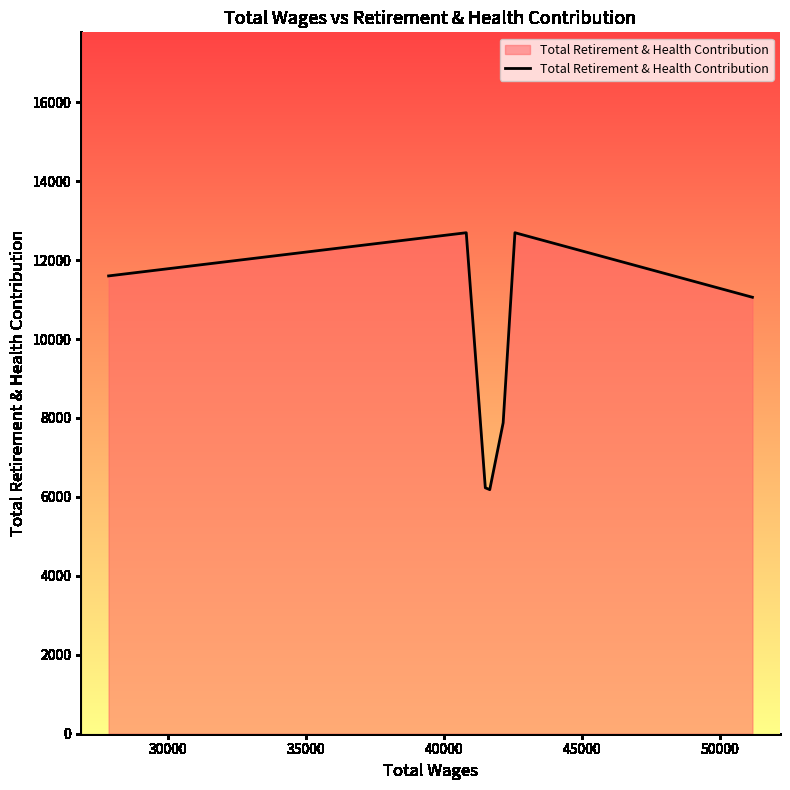

What is the difference between the maximum and second lowest values?

6462